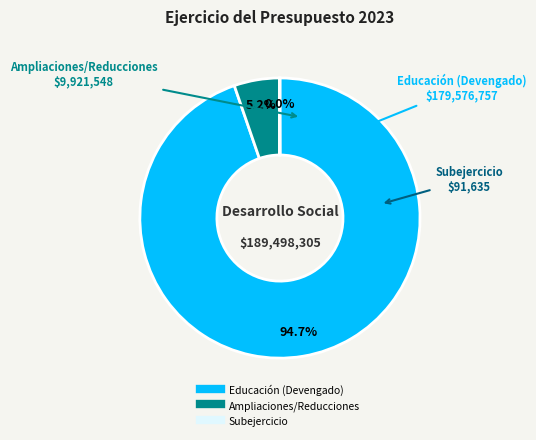

Do Educación (Devengado) and Ampliaciones/Reducciones together represent more than half of the pie?

Yes